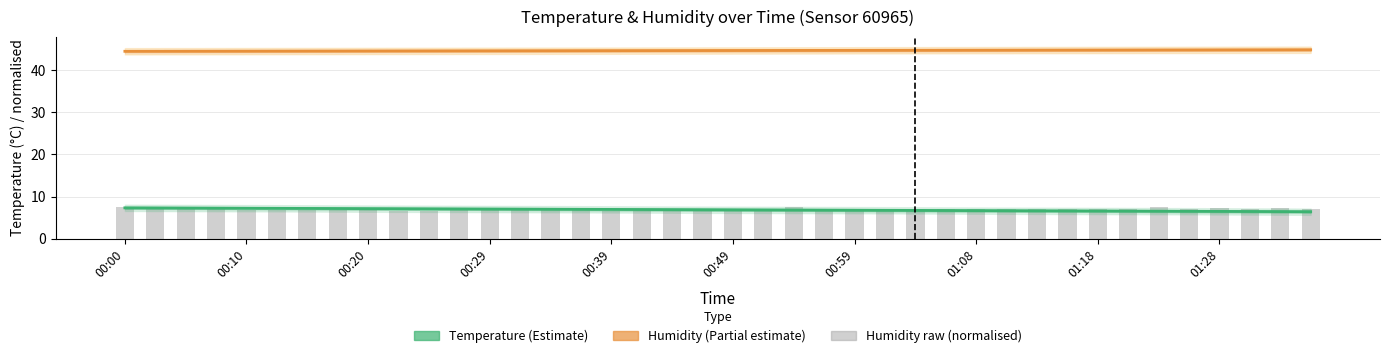

What is the approximate value of Humidity (trend) at 38?

44.8